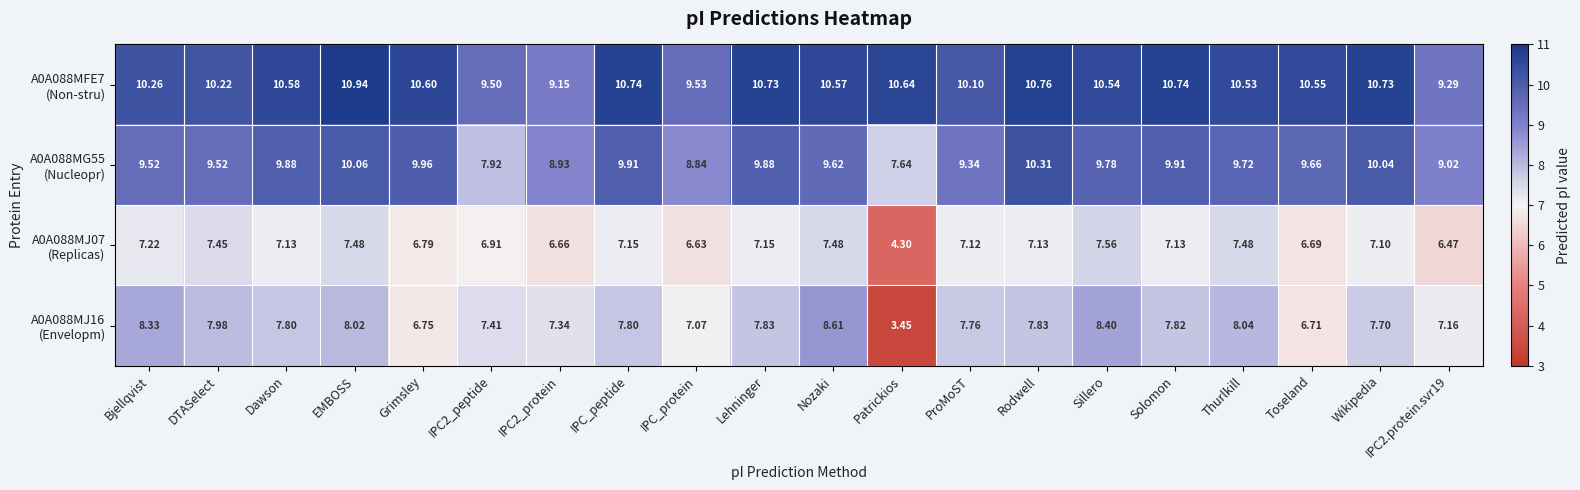

At which category is the sum across all series the highest?

EMBOSS